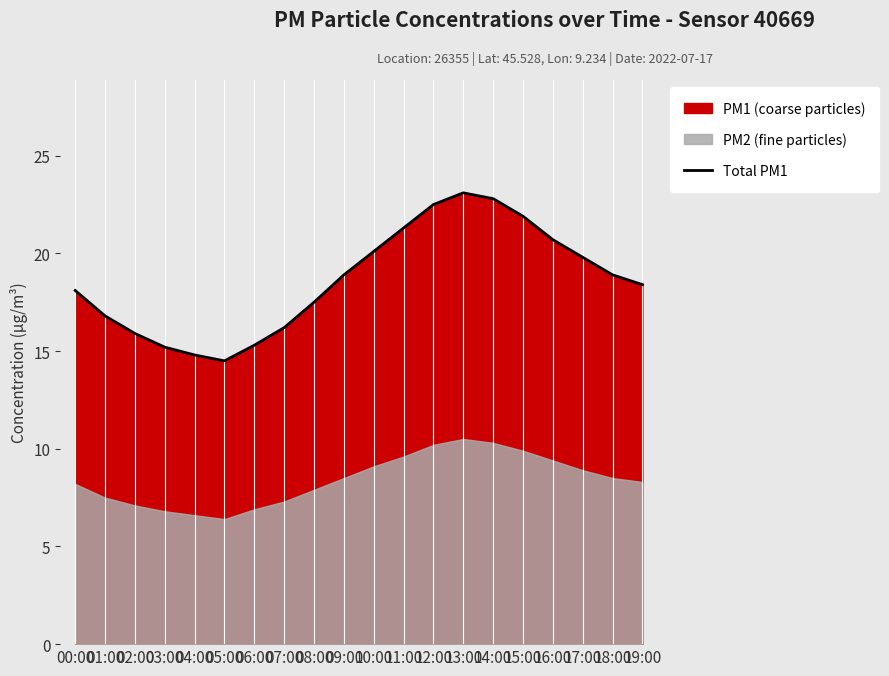

Reading right to left, transcribe all the data shown in this chart.

19:00=18.4	18:00=18.9	17:00=19.8	16:00=20.7	15:00=21.9	14:00=22.8	13:00=23.1	12:00=22.5	11:00=21.3	10:00=20.1	09:00=18.9	08:00=17.5	07:00=16.2	06:00=15.3	05:00=14.5	04:00=14.8	03:00=15.2	02:00=15.9	01:00=16.8	00:00=18.1